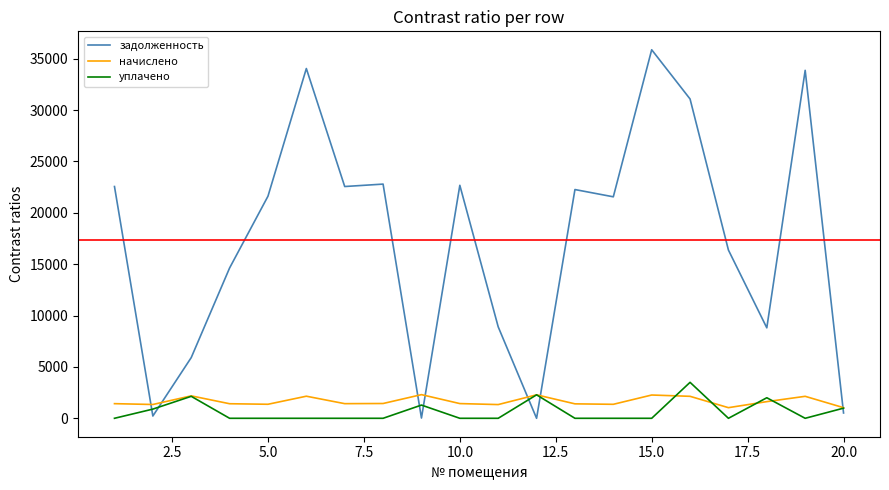

What is the lowest value of the начислено series?

1034.2